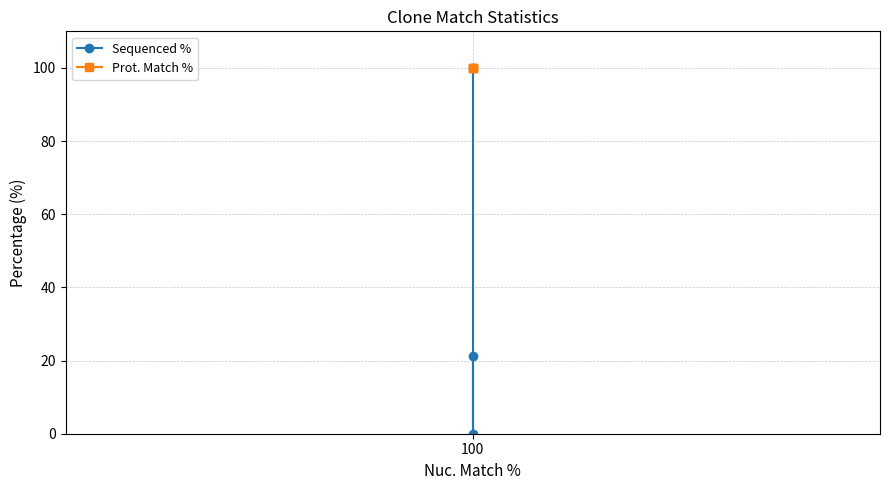

The value of Sequenced % at 100 is 170.3. True or false?

False